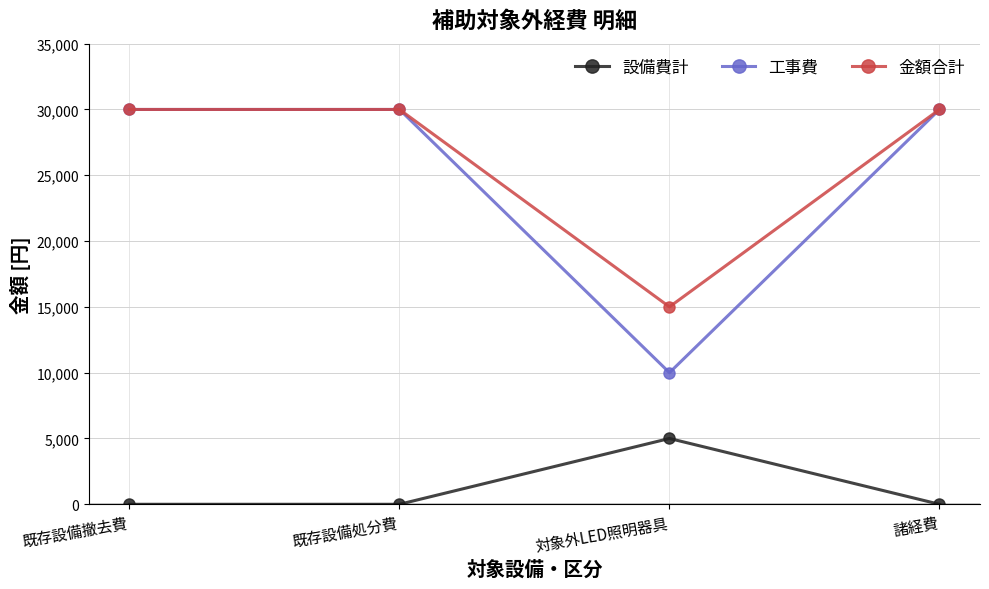

What is the spread (max minus min) of values at 諸経費?

30000